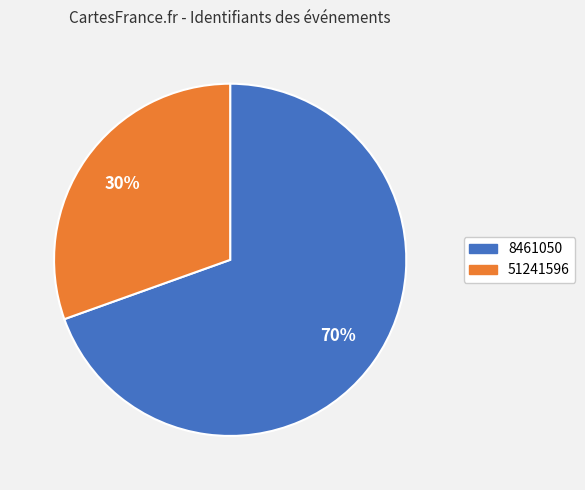

What is the ratio of the value at 8461050 to the value at 51241596?

2.3